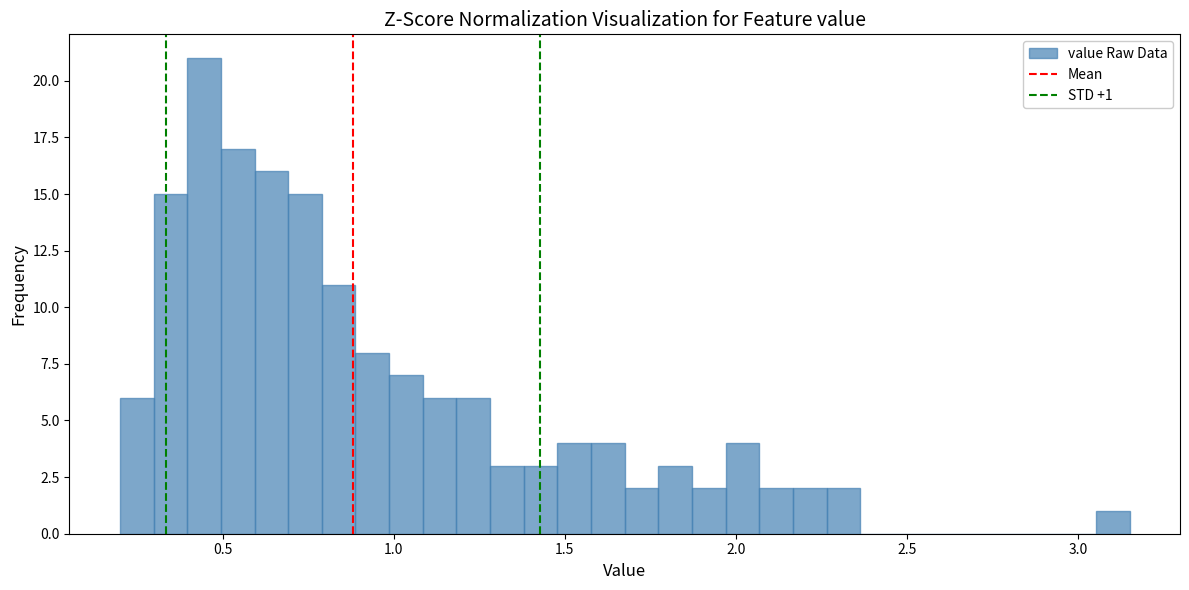

Around what value on the x-axis is the tallest bar? Give the approximate position of its centre, as read against the axis.

0.45